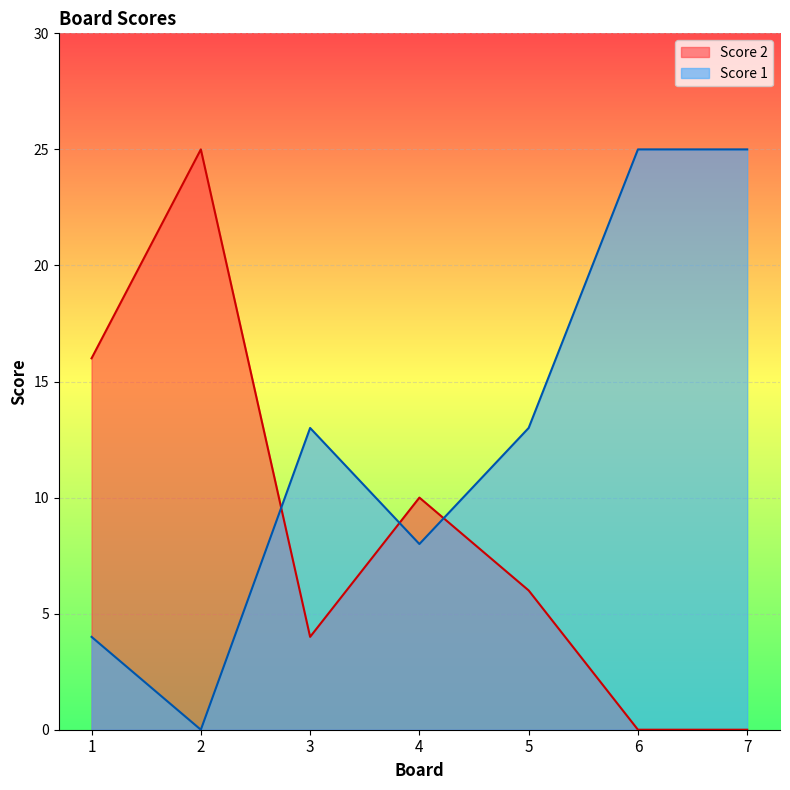

What is the value of the Score 1 point at the 4th from the left?

8